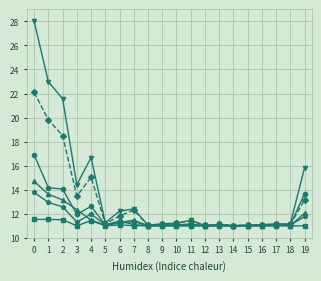

What is the total value across all series at 6?

69.0